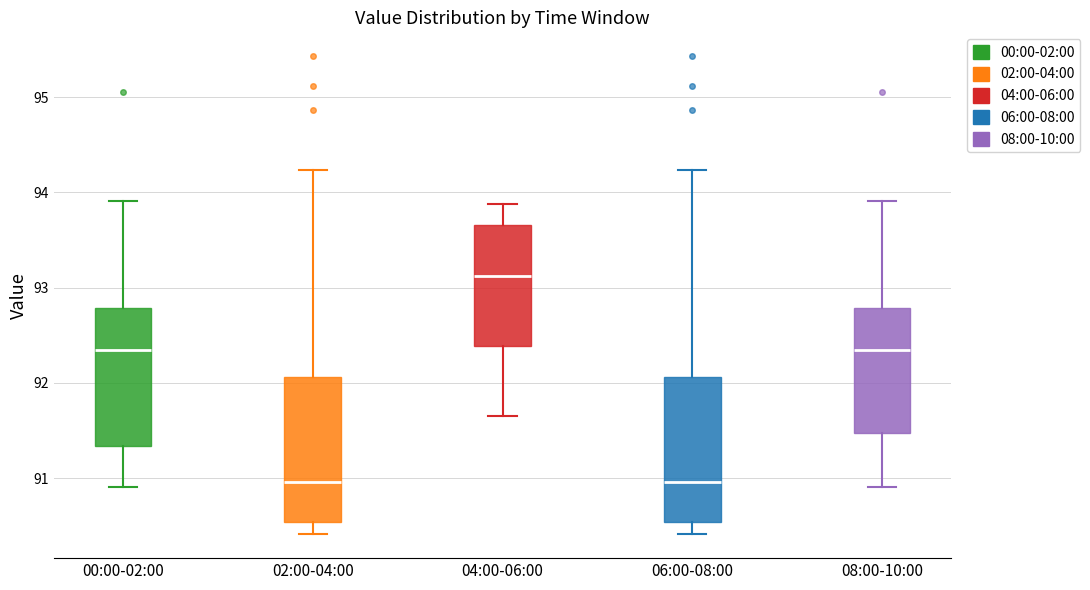

Which box's median line is the highest?

04:00-06:00